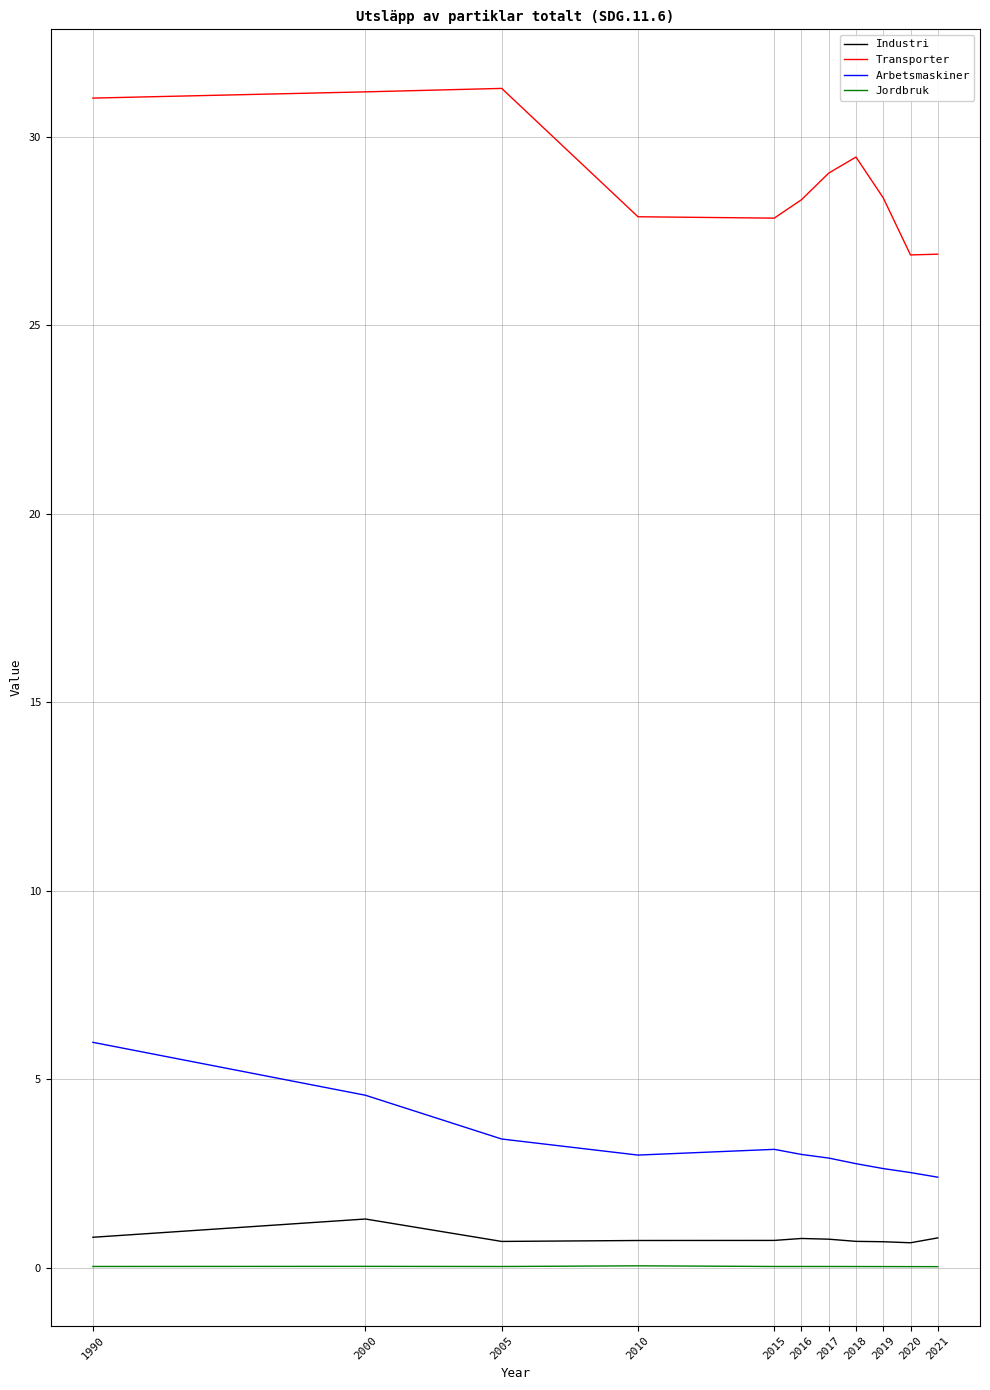

What is the sum of all Jordbruk values?

0.4